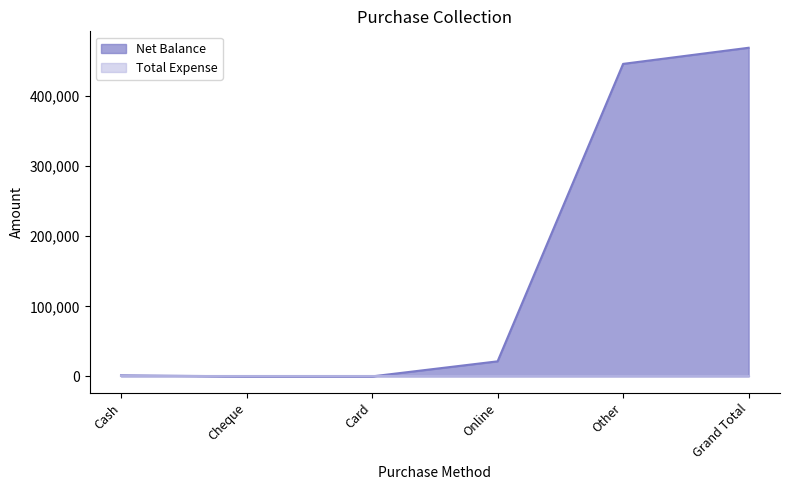

What is the change in value from Online to Other?

+424535